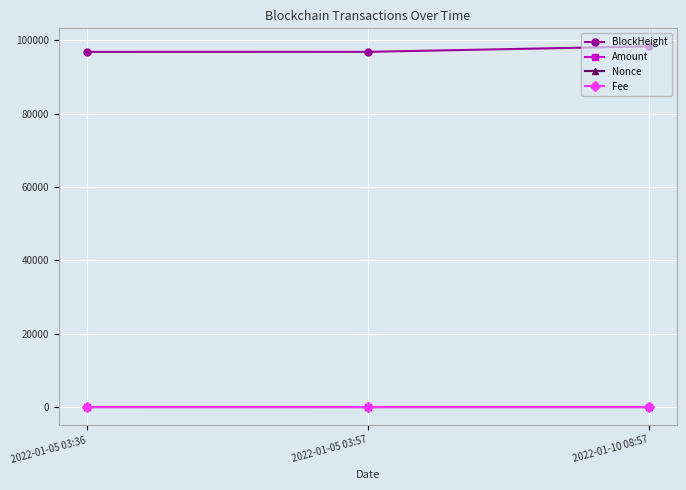

What is the label of the 1st point from the right?

2022-01-10 08:57